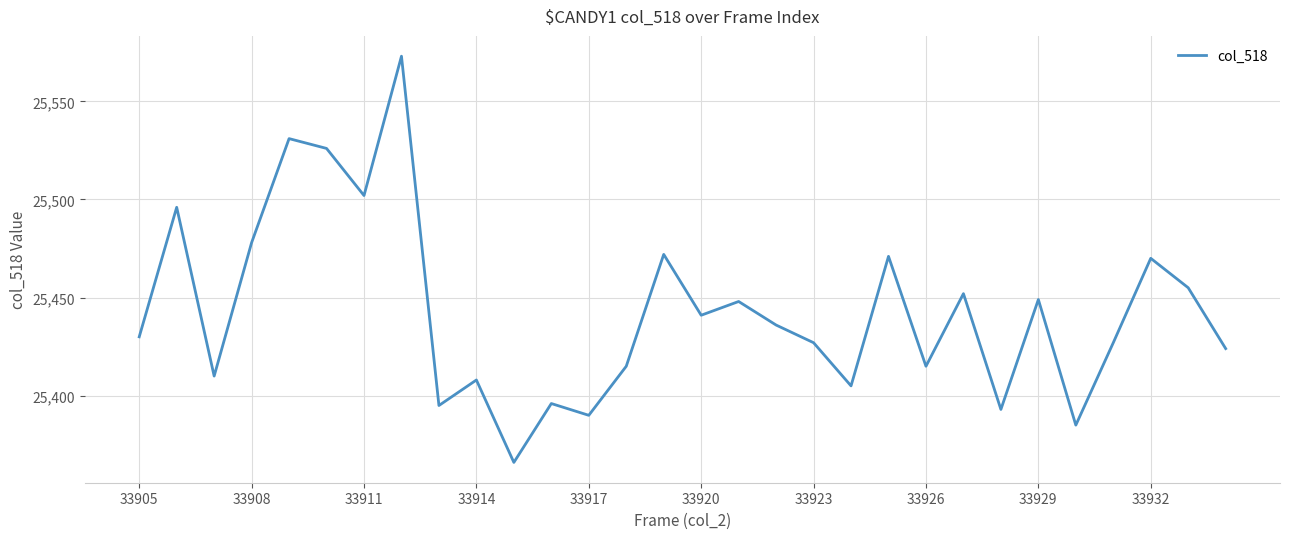

What is the smallest value displayed?

25366